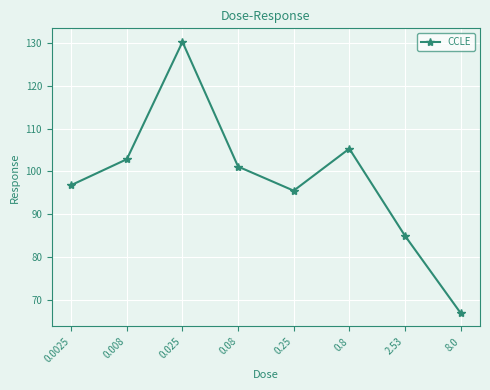

What is the difference between the second highest and second lowest values?

20.3